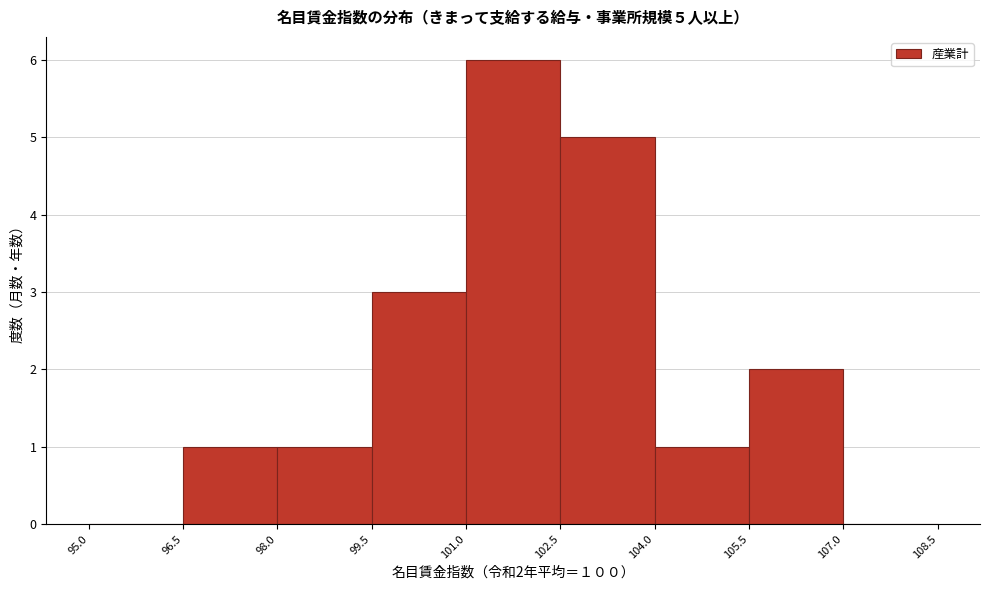

Which range on the x-axis has the tallest bar?

101.0 to 102.5